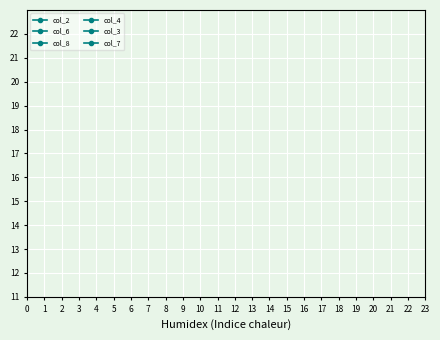

How many lines are shown in the chart?

6